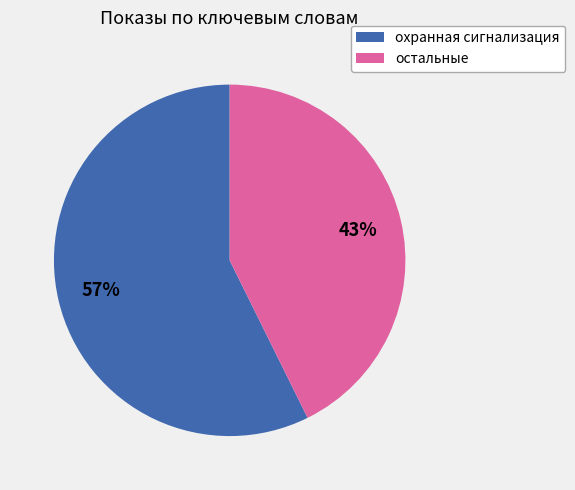

To the nearest percent, what portion does остальные represent?

43%